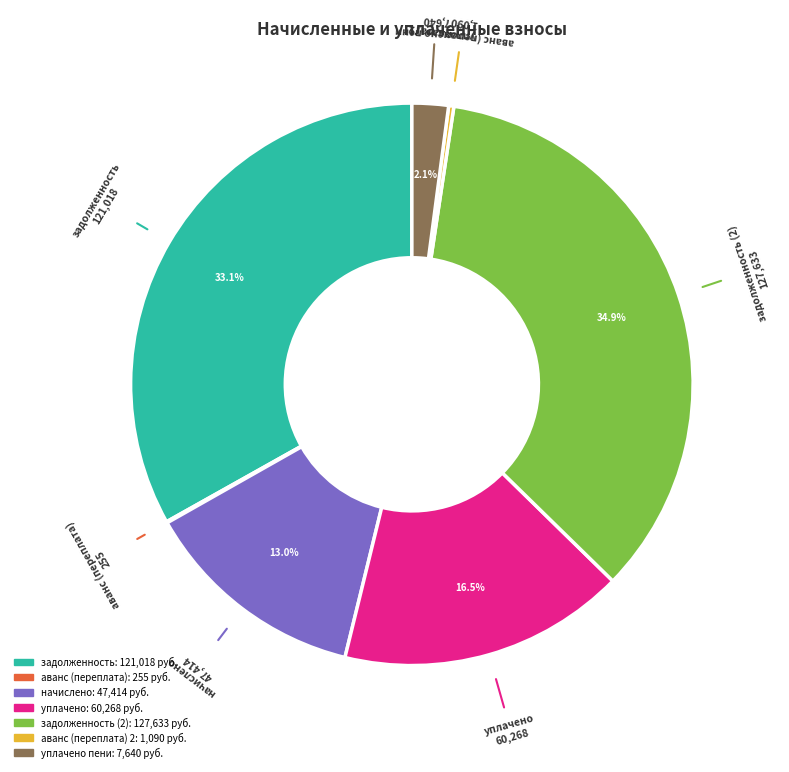

Is there a majority slice in this chart?

No